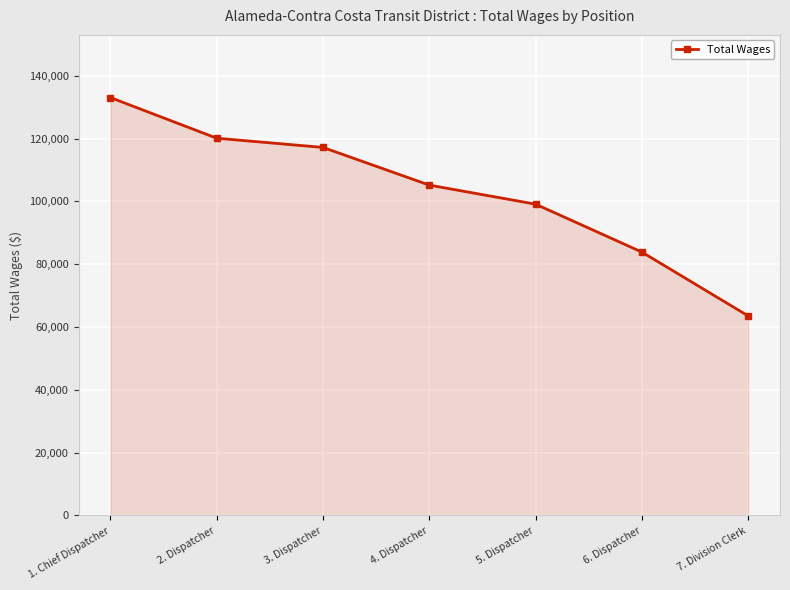

List the labels in order of value, largest first.

1. Chief Dispatcher, 2. Dispatcher, 3. Dispatcher, 4. Dispatcher, 5. Dispatcher, 6. Dispatcher, 7. Division Clerk